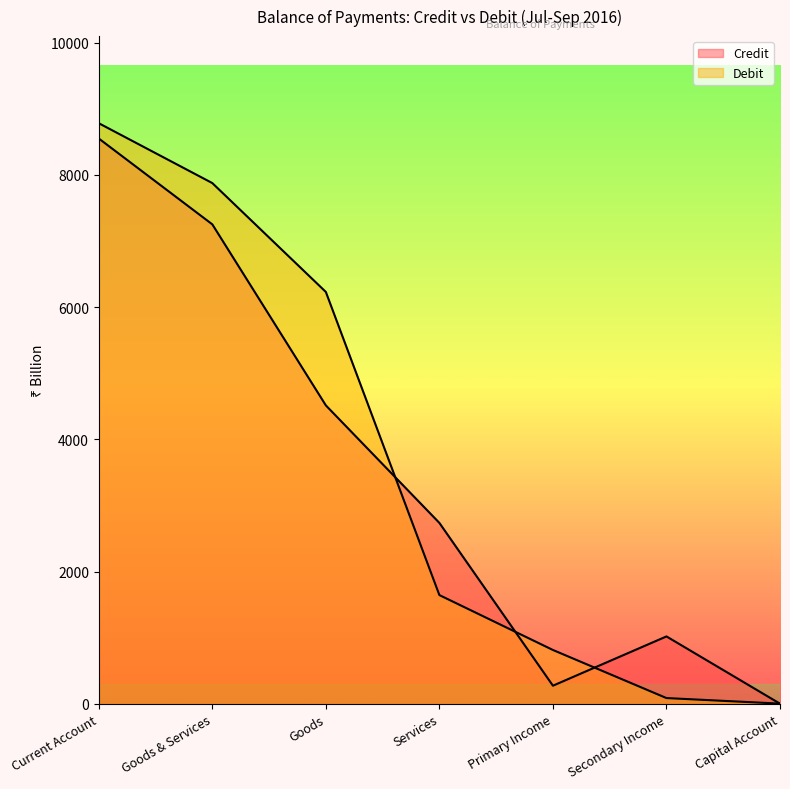

Reading right to left, list all the values displayed in this chart.

Credit: Capital Account=4	Secondary Income=1021	Primary Income=276	Services=2737	Goods=4514	Goods & Services=7251	Current Account=8549
Debit: Capital Account=5	Secondary Income=89	Primary Income=816	Services=1646	Goods=6229	Goods & Services=7875	Current Account=8780